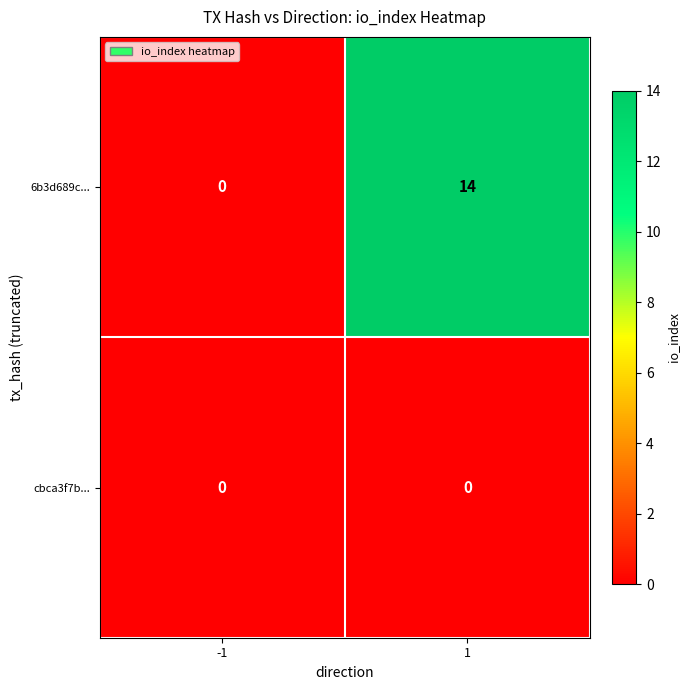

Which series has the widest spread of values?

6b3d689c...